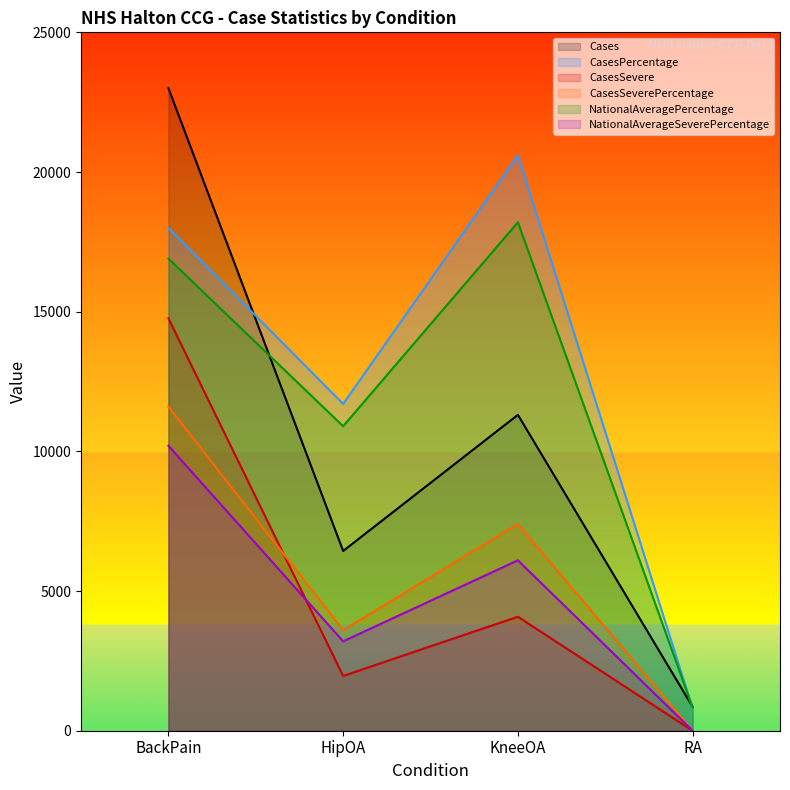

What is the difference between the highest and lowest values at KneeOA?

16520